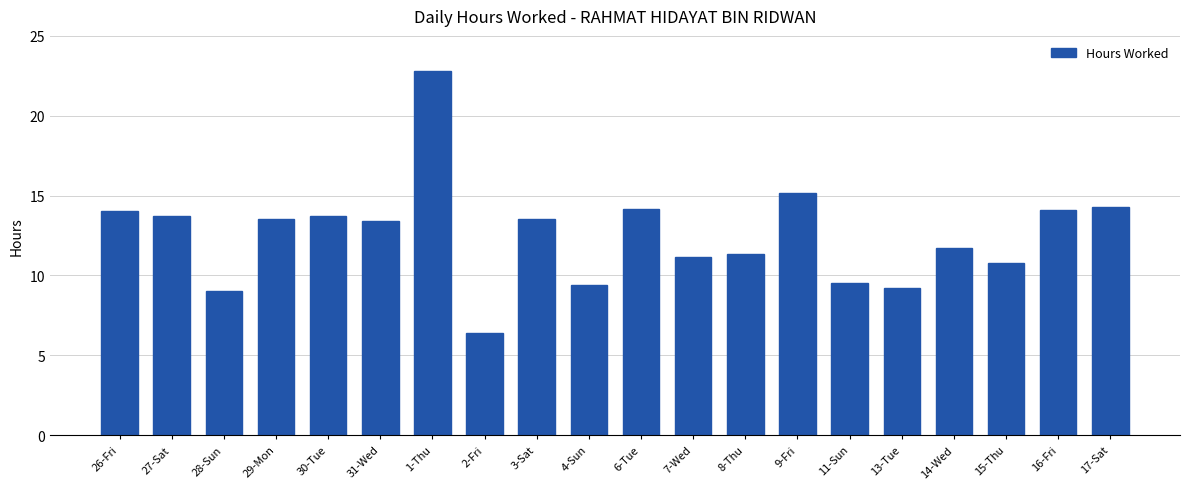

The value at 7-Wed is 11.1. True or false?

True